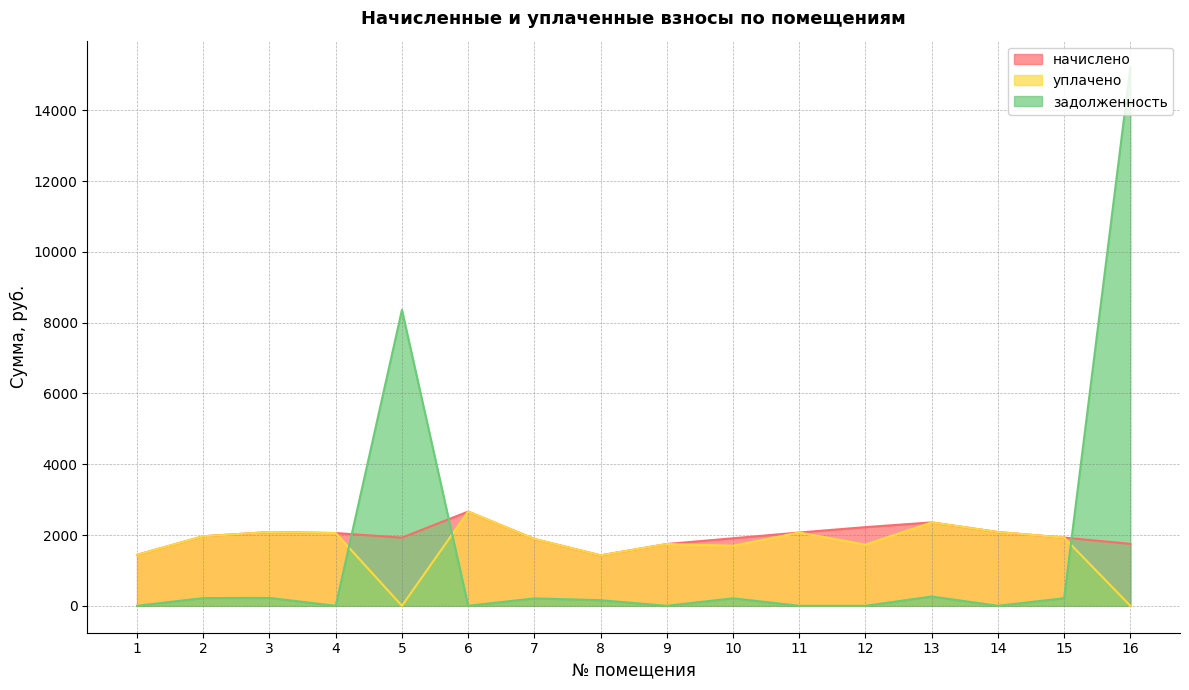

How many values in задолженность are above zero?

9